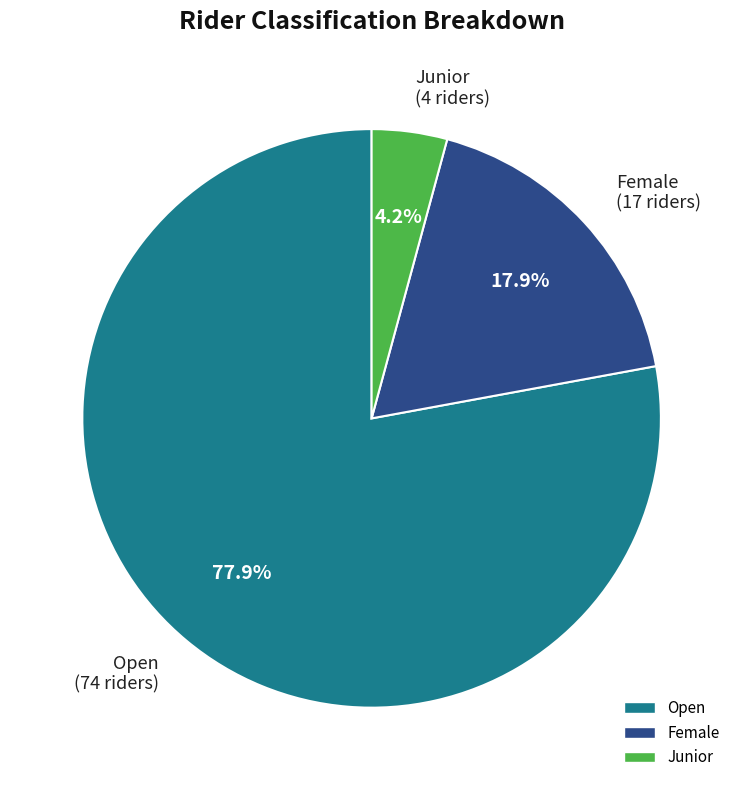

To the nearest percent, what is the difference between the Open and Female slice percentages?

60%